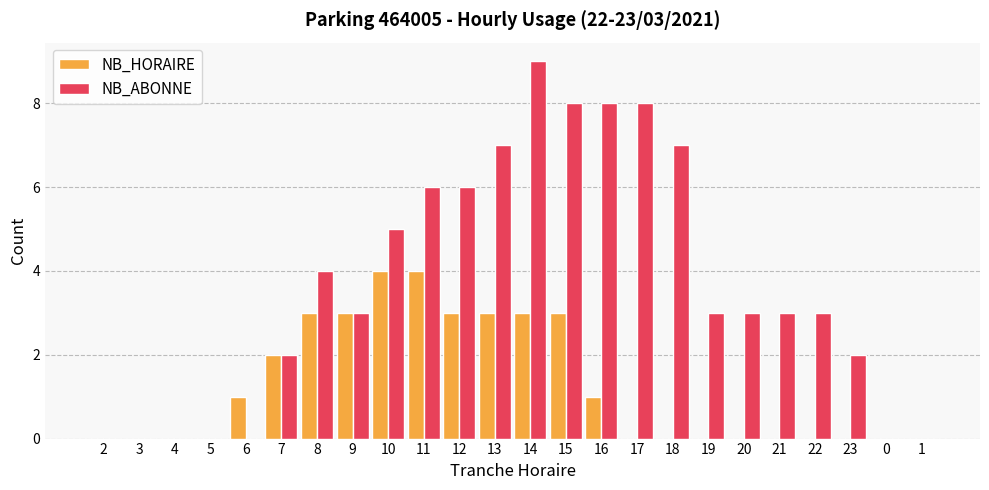

Which series has the largest total across all categories?

NB_ABONNE